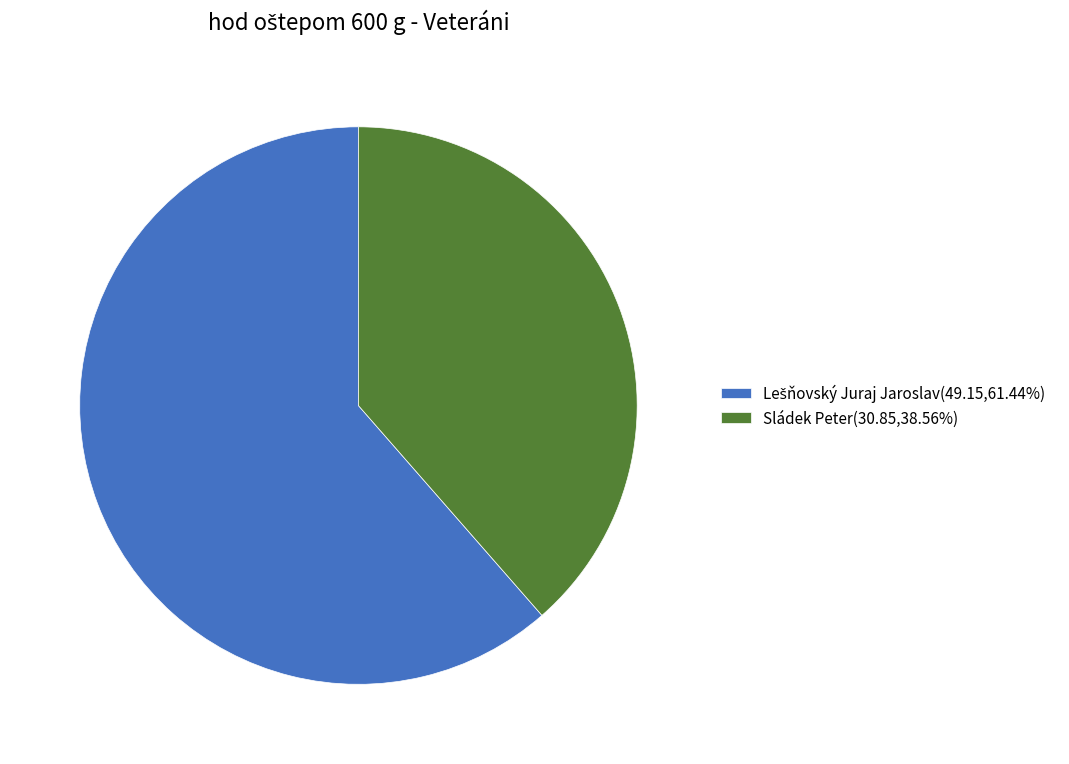

Which category has the smallest portion of the pie?

Sládek Peter